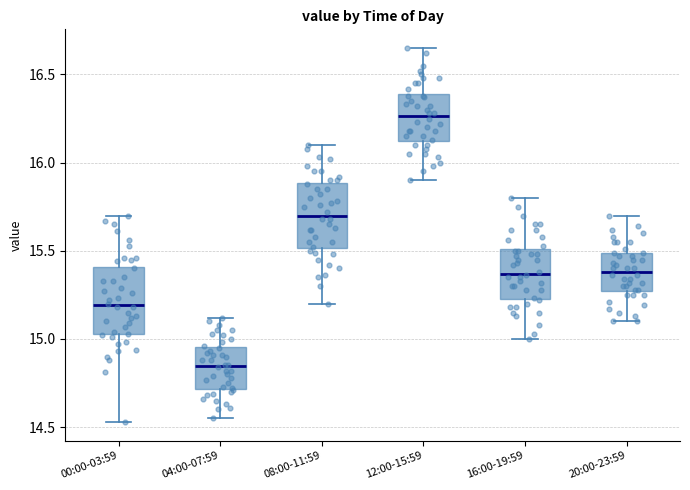

Which box's median line is the lowest?

04:00-07:59